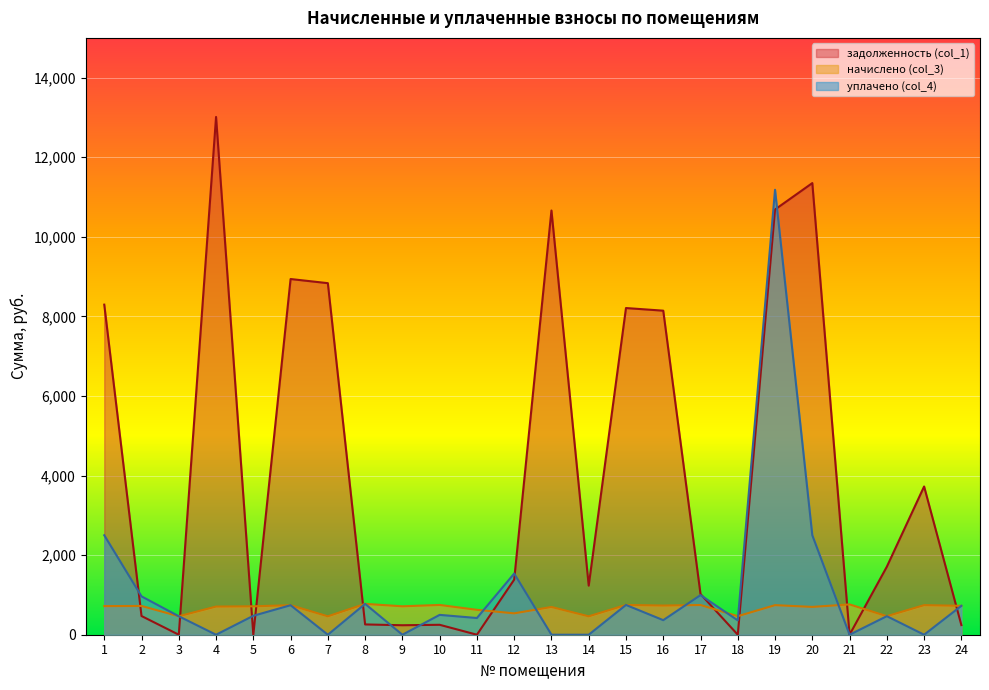

True or false: начислено (col_3) has more than 2 interior local peaks.

True